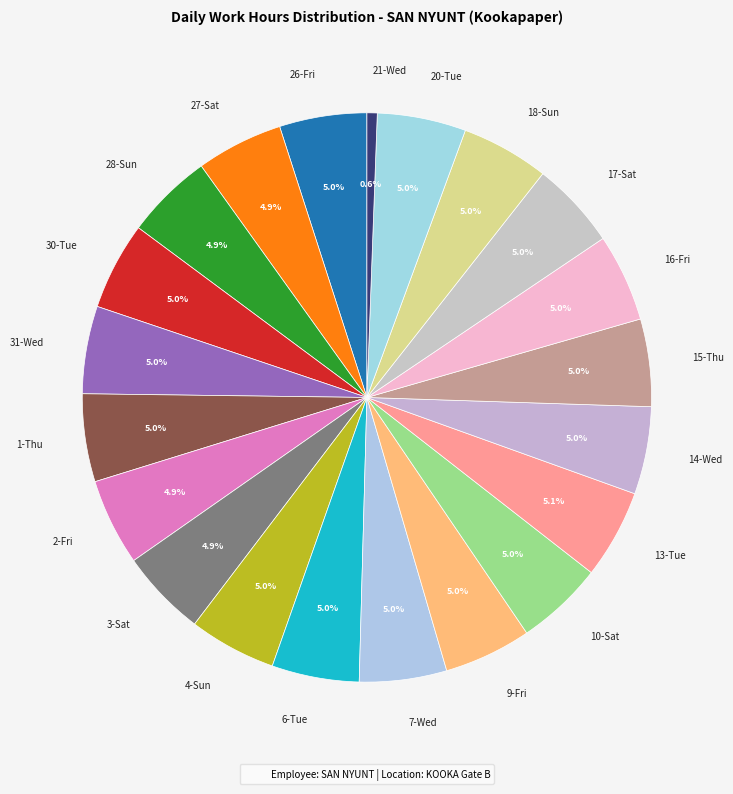

Is there a majority slice in this chart?

No